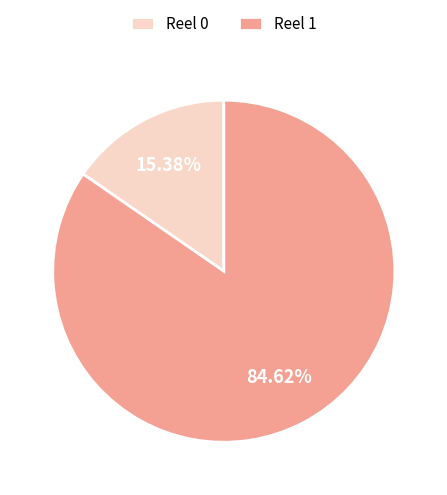

To the nearest percent, what is the difference between the largest and smallest slice percentages?

69%